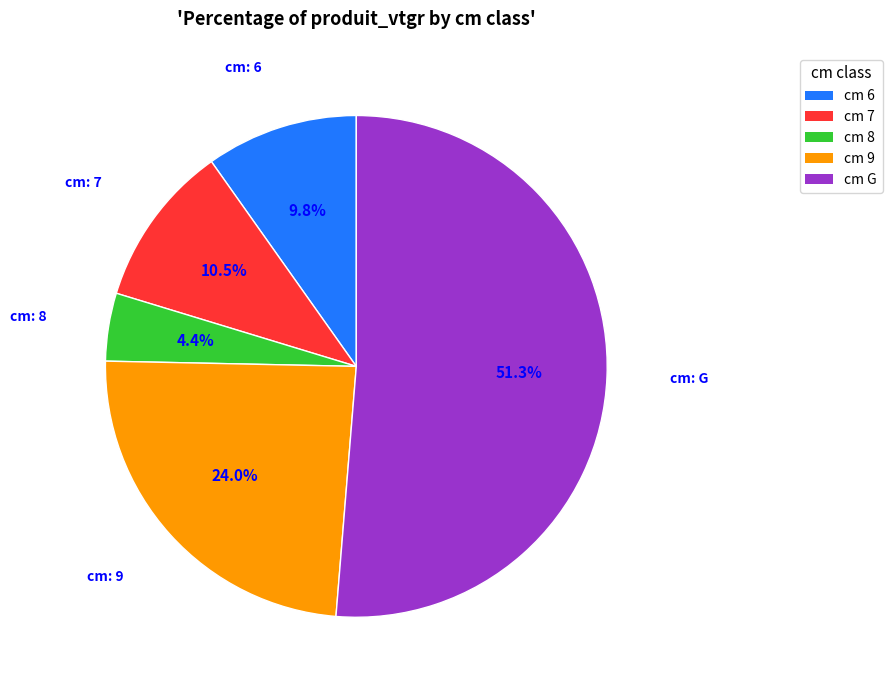

Count the number of slices in the pie.

5